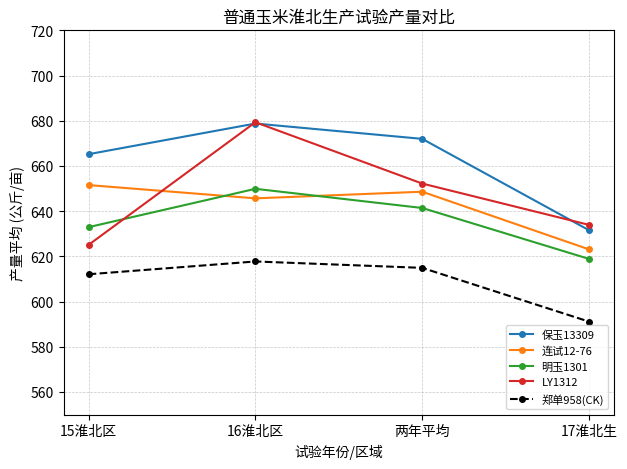

True or false: 保玉13309 has a value of 665.2 at 15淮北区.

True